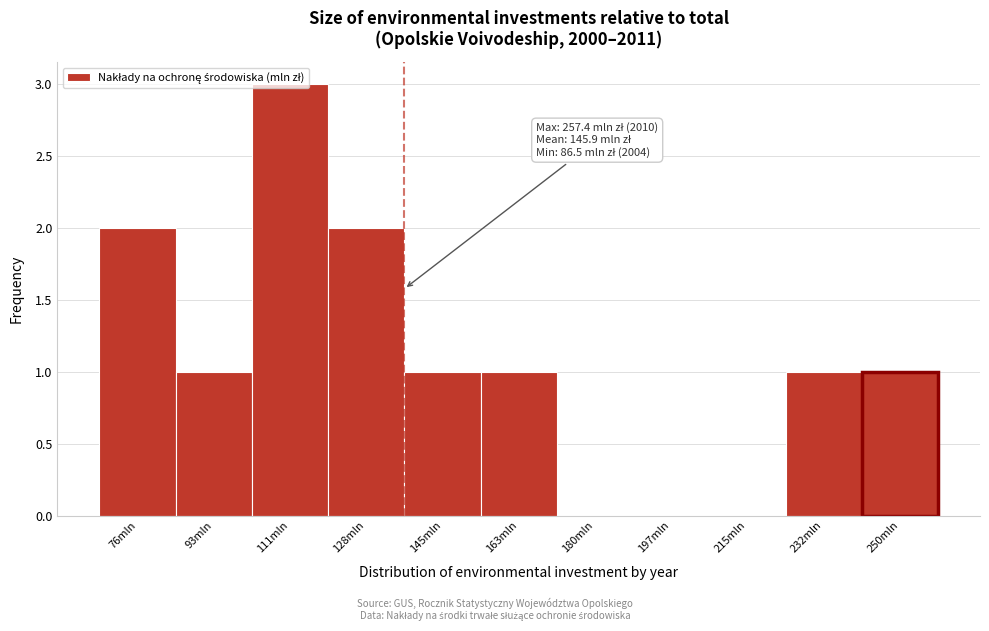

What is the sum of all values?

12